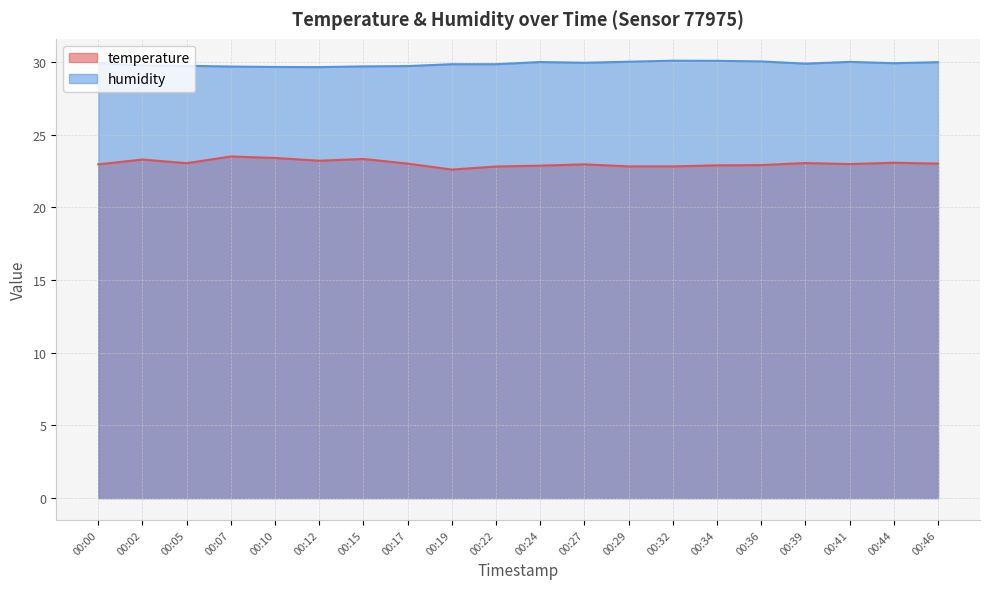

True or false: humidity and temperature intersect in this chart.

False